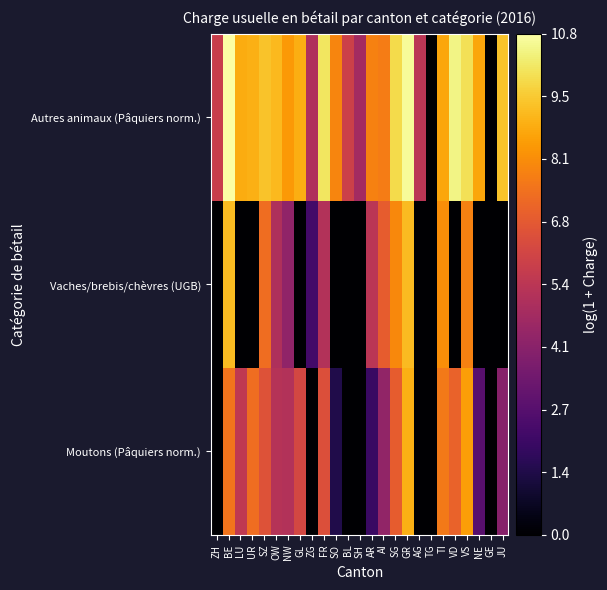

What is the total value across all series at UR?

16.2